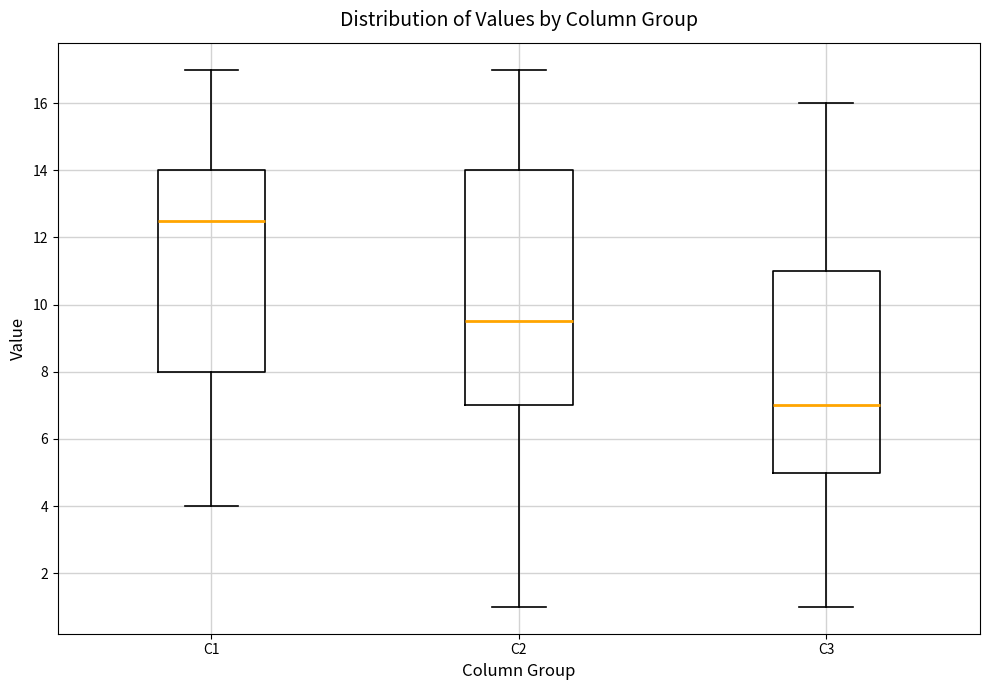

Reading left to right, transcribe this box plot: for each box, give where its median line is, the range the box spans, and where its two whiskers end, as read against the y-axis. The values are not printed on the chart, so give them approximately, as read against the axis.

C1: median 12.6, box 8.0 to 14.0, whiskers 4.0 to 17.0
C2: median 9.6, box 7.0 to 14.0, whiskers 1.0 to 17.0
C3: median 7.0, box 5.0 to 11.0, whiskers 1.0 to 16.0